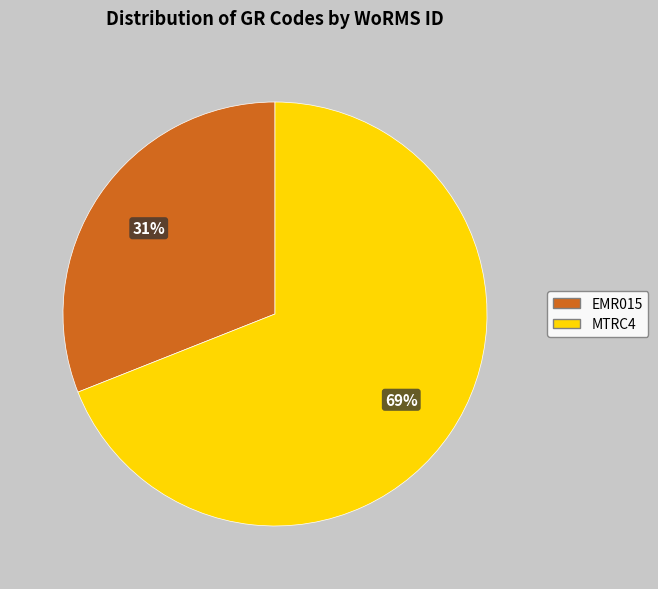

True or false: MTRC4 accounts for 81% of the total.

False